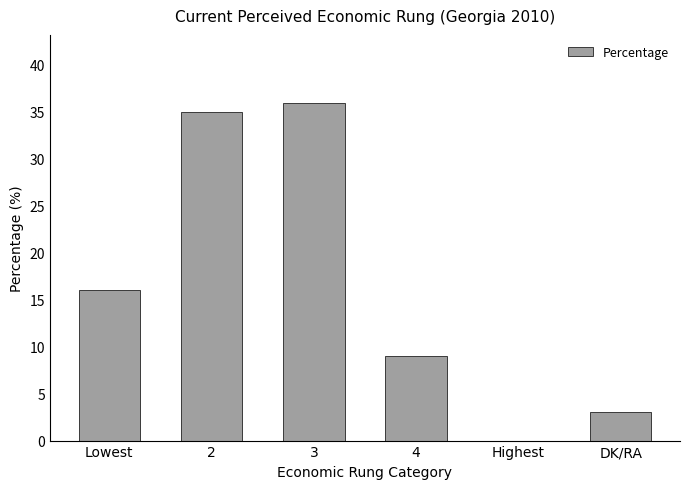

What is the maximum value shown in the chart?

36